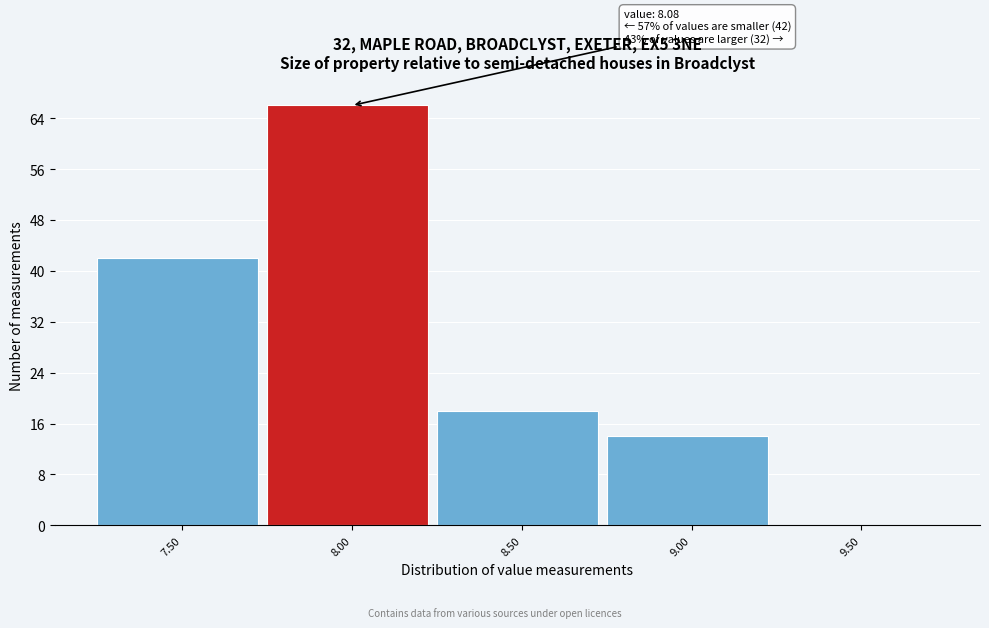

Reading left to right, extract all data points from this chart.

7.50=42	8.00=66	8.50=18	9.00=14	9.50=0